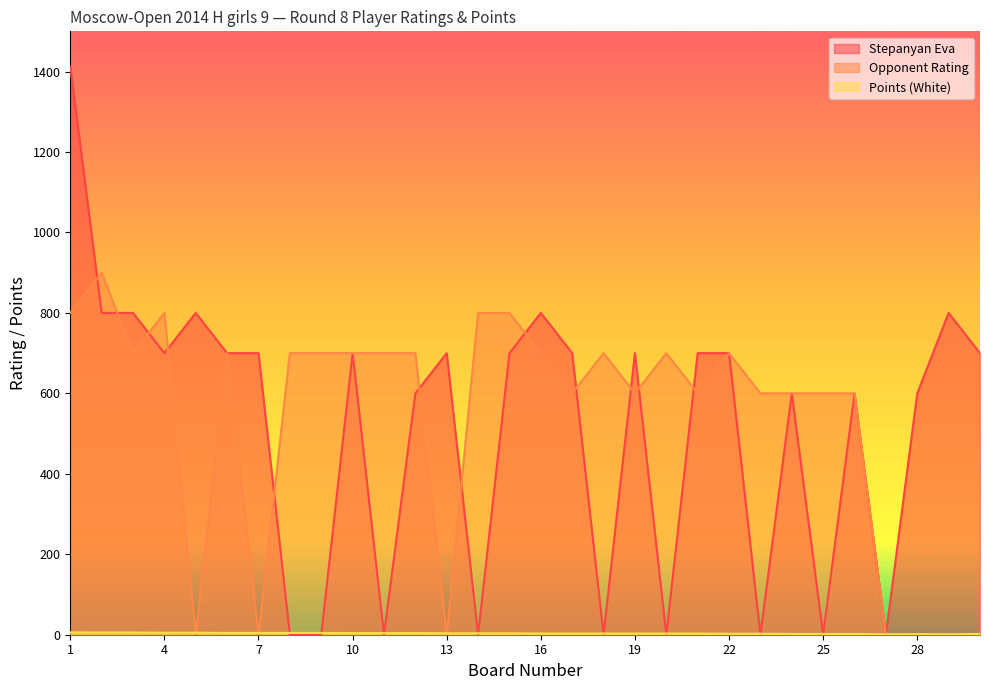

Which series has the largest range (max minus min)?

Stepanyan Eva